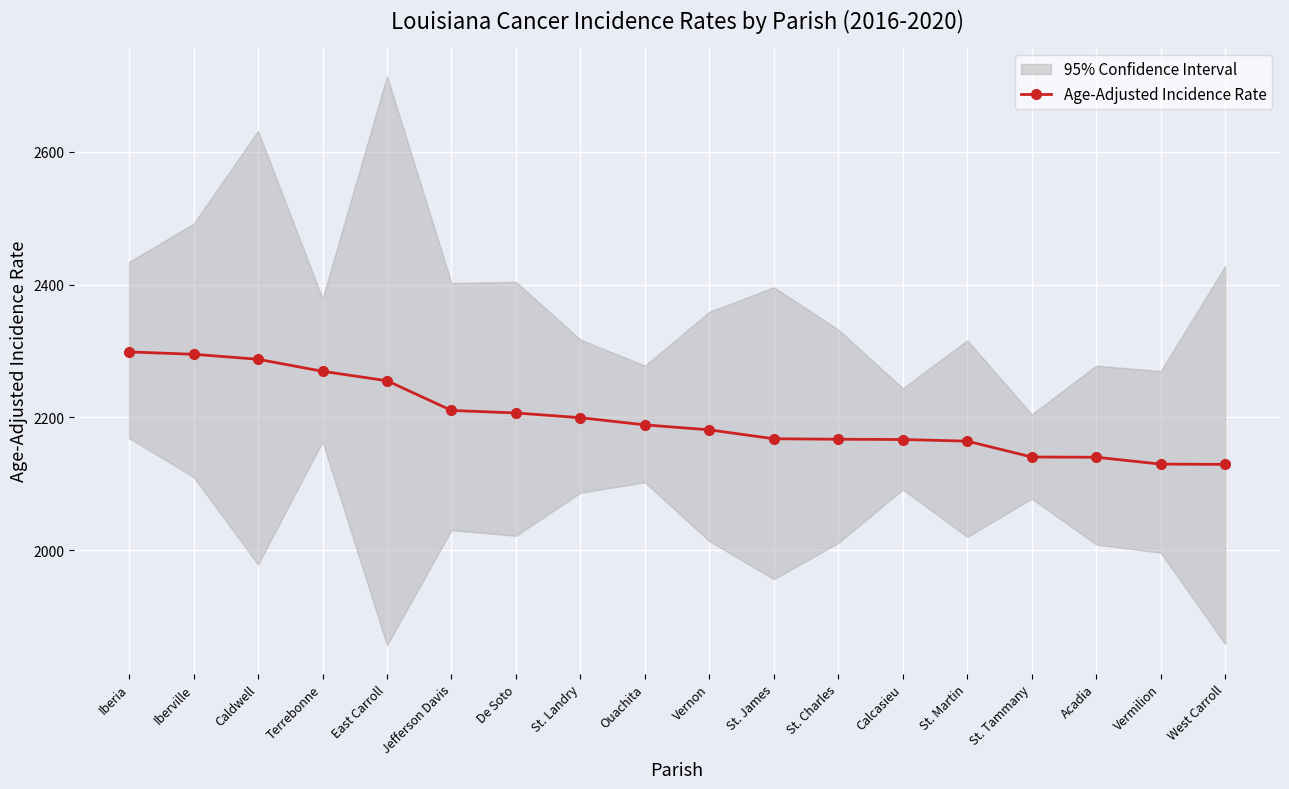

True or false: the data shows 3027.6 at De Soto.

False